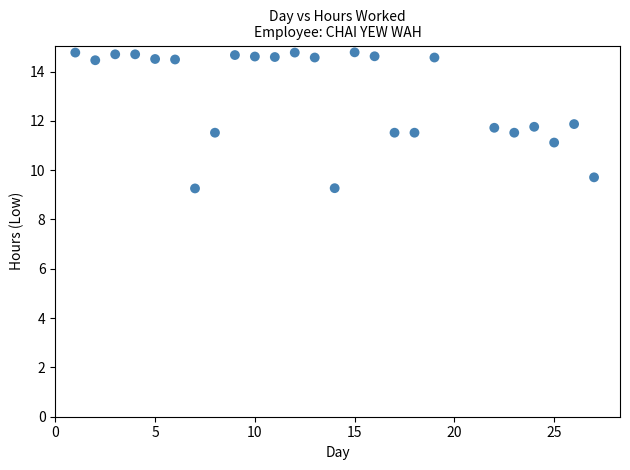

What is the range of X values (max minus min)?

26.0